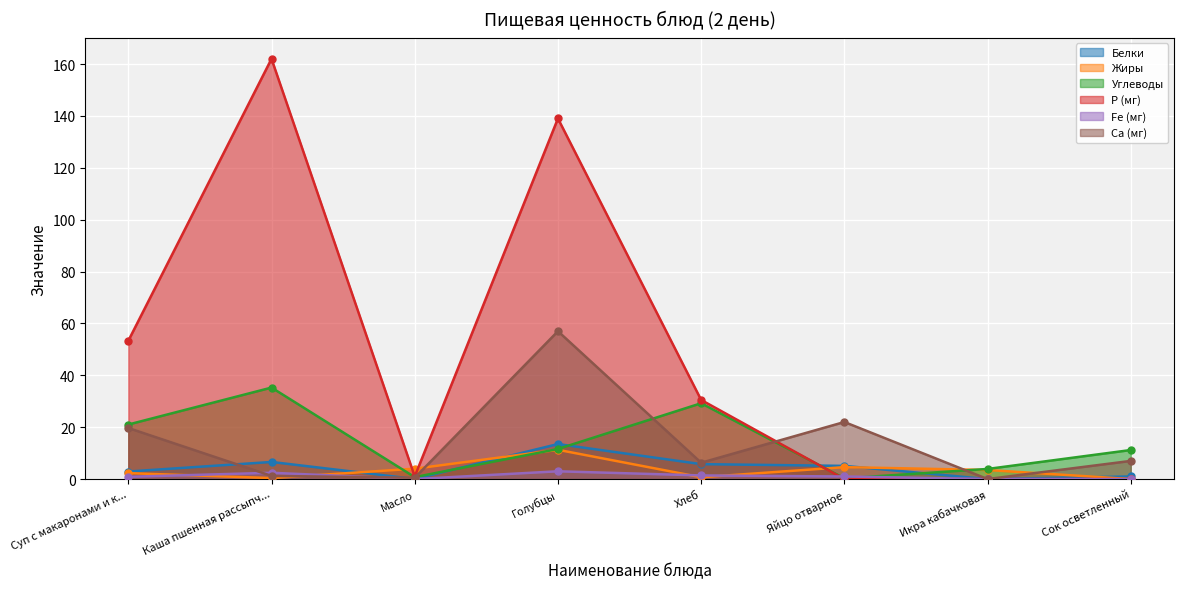

Is the value of Р (мг) at Голубцы greater than the value of Углеводы at Каша пшенная рассыпч...?

Yes